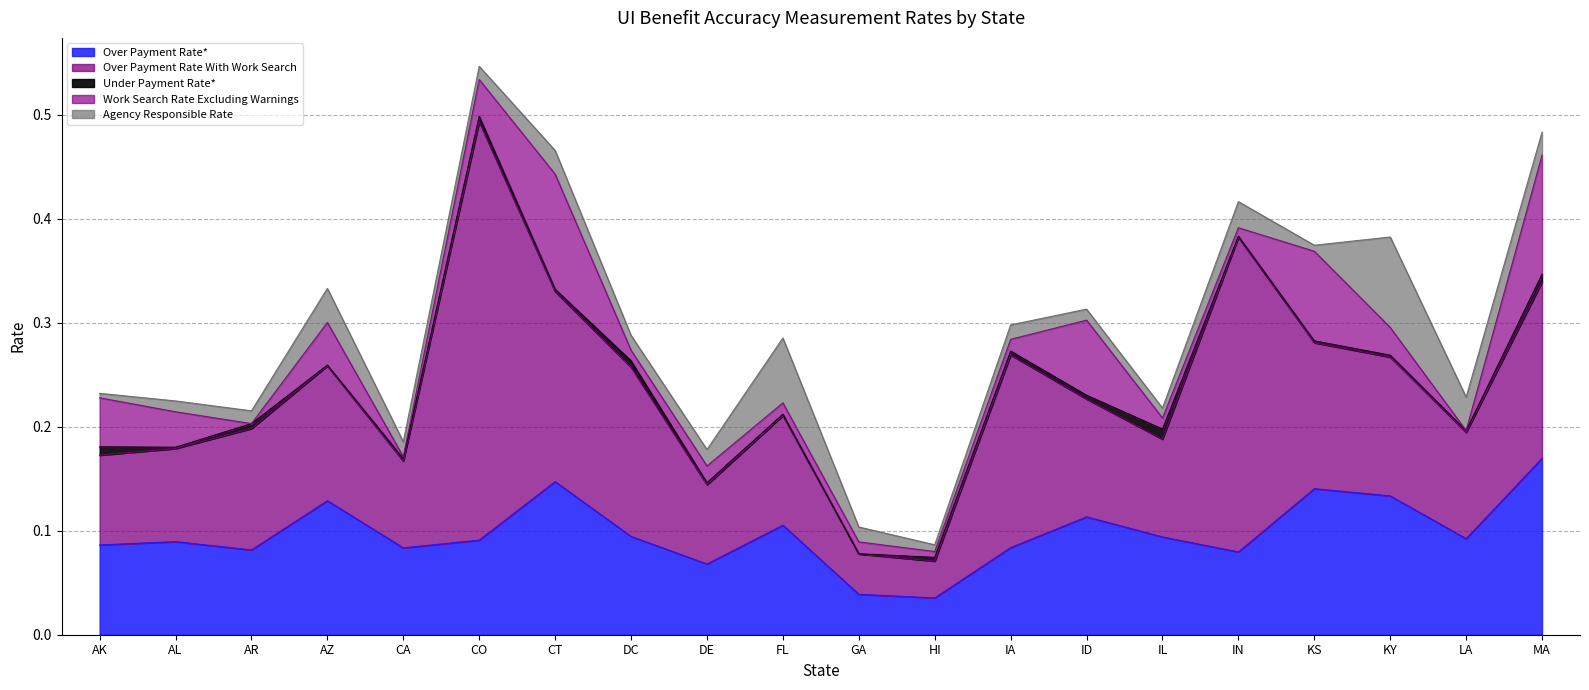

Reading left to right, list all the values displayed in this chart.

Over Payment Rate*: 0.1	0.1	0.1	0.1	0.1	0.1	0.1	0.1	0.1	0.1	0.0	0.0	0.1	0.1	0.1	0.1	0.1	0.1	0.1	0.2
Over Payment Rate With Work Search: 0.1	0.1	0.1	0.1	0.1	0.4	0.2	0.2	0.1	0.1	0.0	0.0	0.2	0.1	0.1	0.3	0.1	0.1	0.1	0.2
Under Payment Rate*: 0.0	0.0	0.0	0.0	0.0	0.0	0.0	0.0	0.0	0.0	0.0	0.0	0.0	0.0	0.0	0.0	0.0	0.0	0.0	0.0
Work Search Rate Excluding Warnings: 0.0	0.0	0.0	0.0	0.0	0.0	0.1	0.0	0.0	0.0	0.0	0.0	0.0	0.1	0.0	0.0	0.1	0.0	0.0	0.1
Agency Responsible Rate: 0.0	0.0	0.0	0.0	0.0	0.0	0.0	0.0	0.0	0.1	0.0	0.0	0.0	0.0	0.0	0.0	0.0	0.1	0.0	0.0